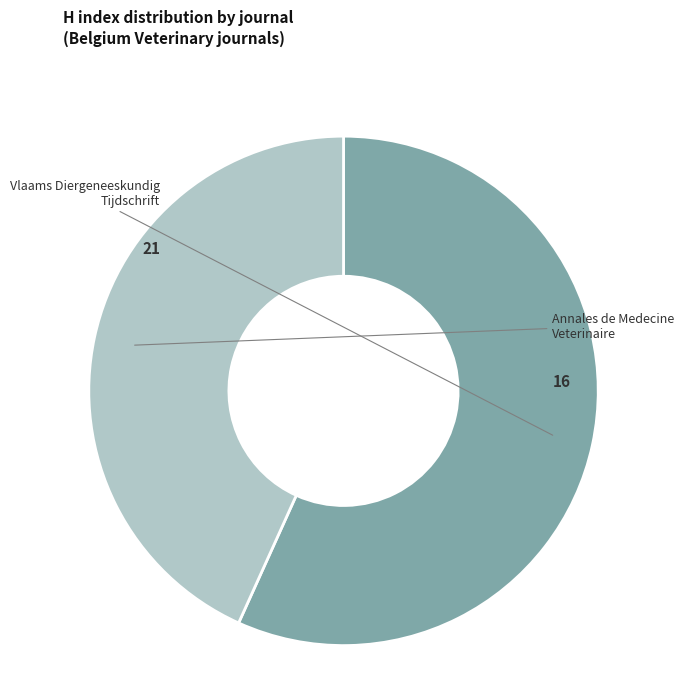

To the nearest percent, what is the average slice percentage?

50%